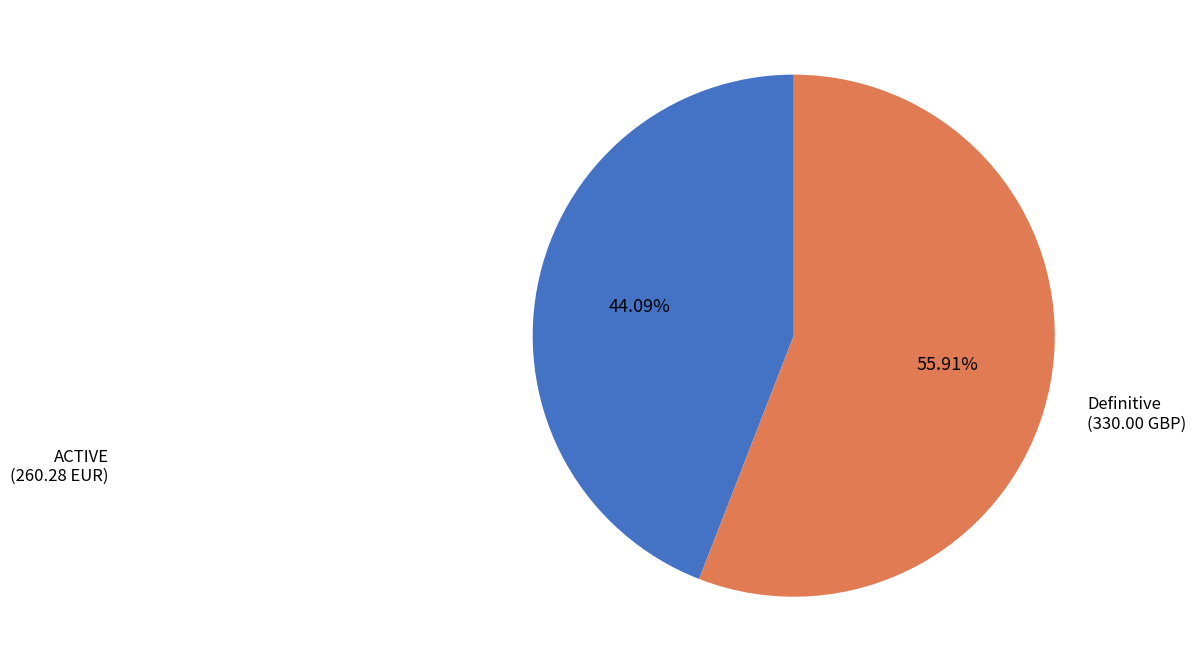

Is there a majority slice in this chart?

Yes